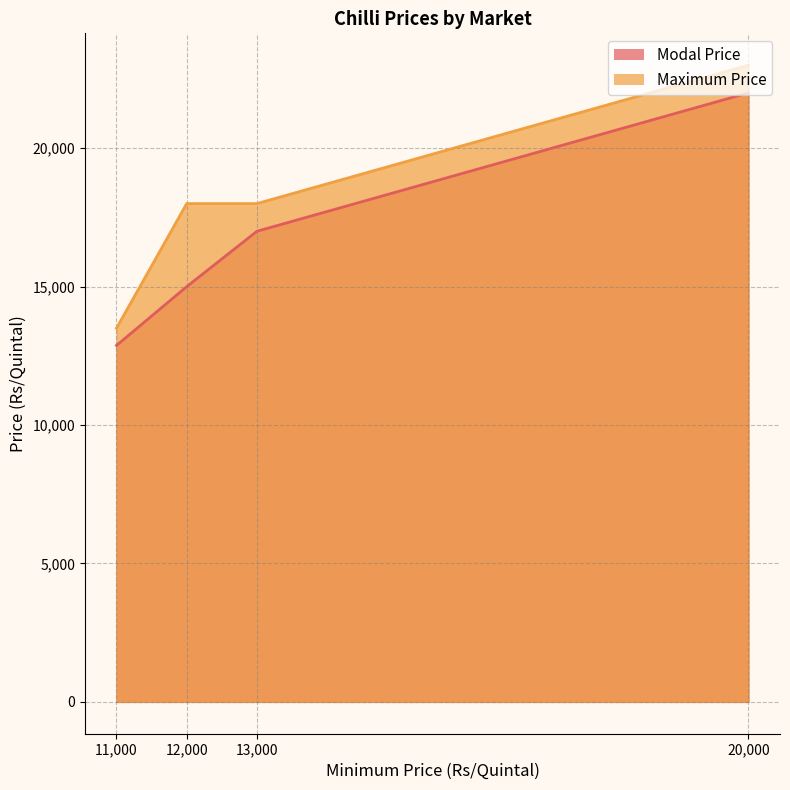

What are all the series names shown in the legend?

Modal Price, Maximum Price